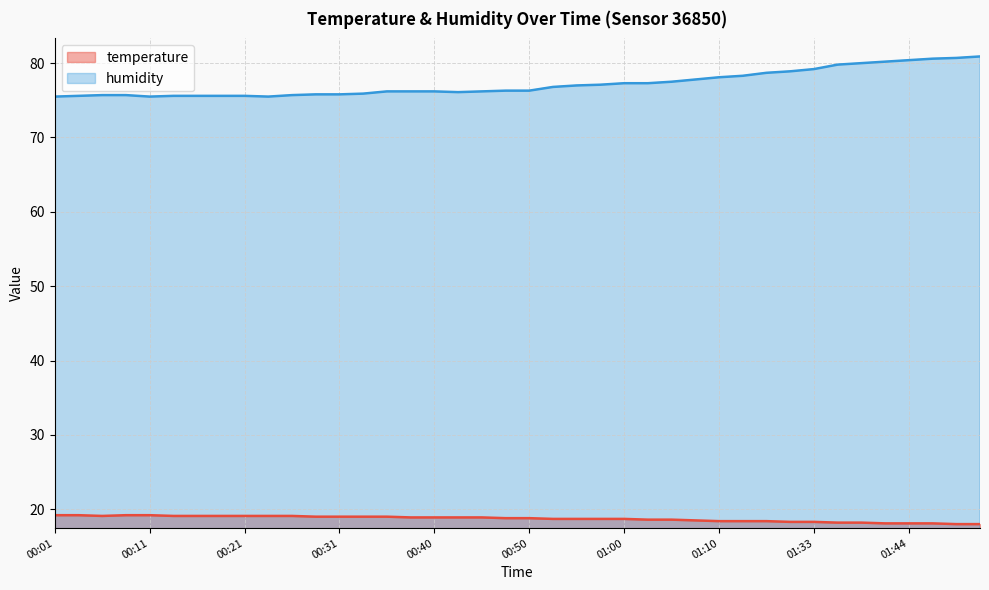

What are all the series names shown in the legend?

temperature, humidity